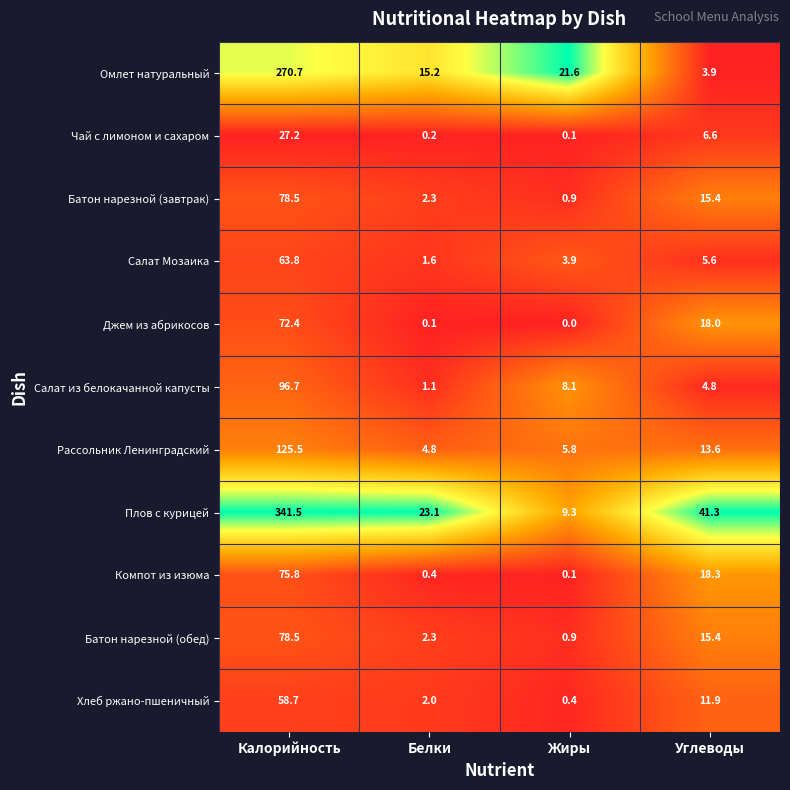

At which category does the chart reach its minimum across all series?

Жиры